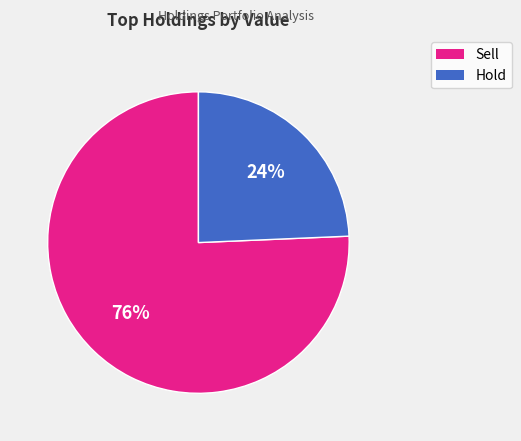

To the nearest percent, what is the average slice percentage?

50%